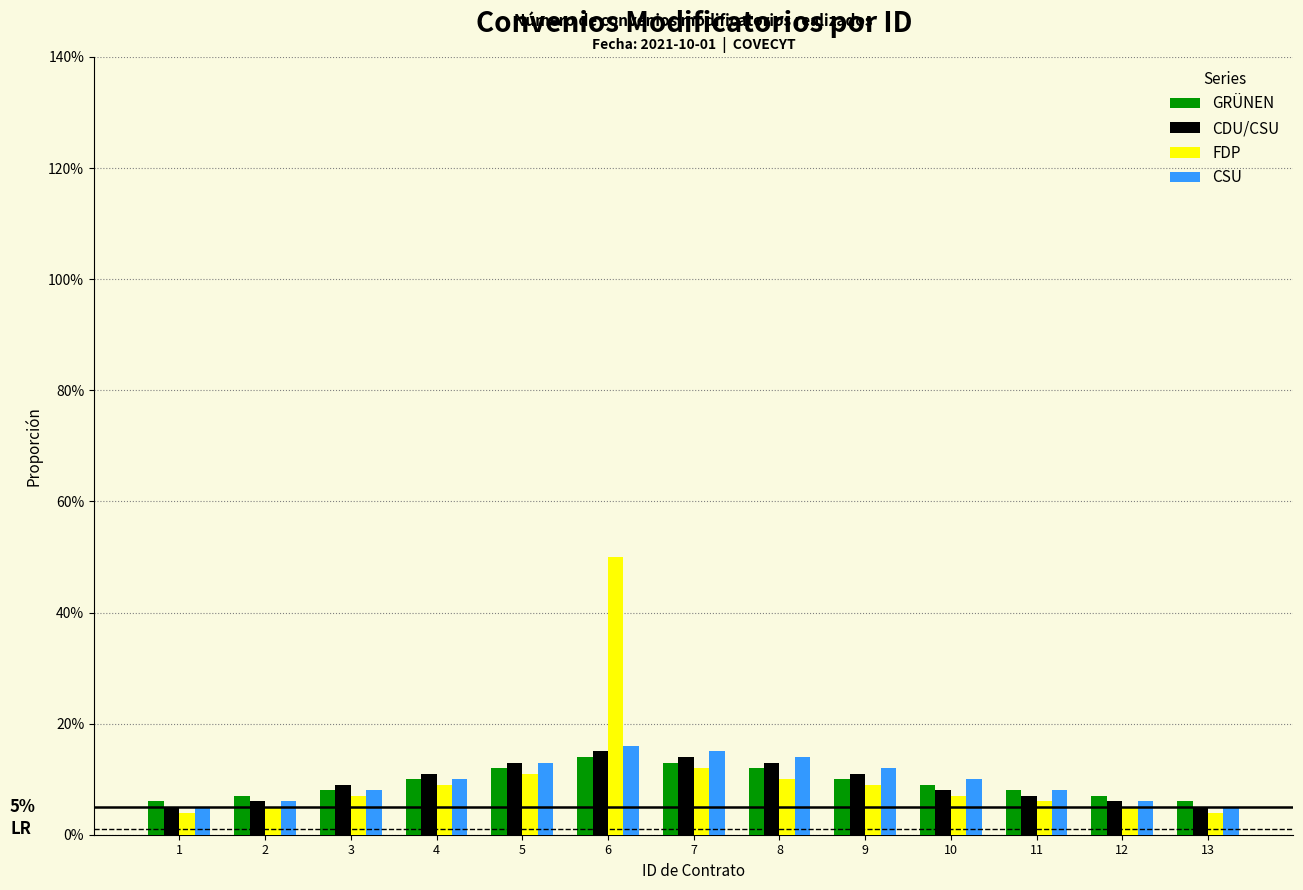

Which series has the largest range (max minus min)?

FDP